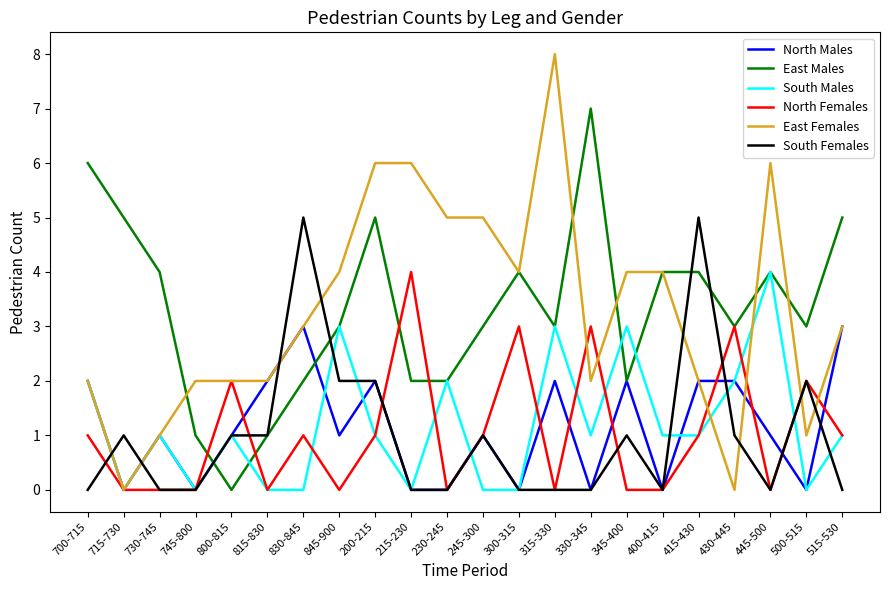

After their last crossing, which series has the higher values: East Females or South Females?

East Females